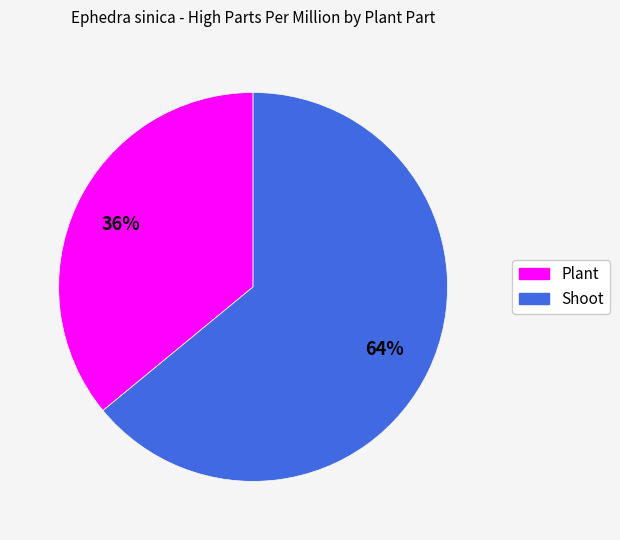

What percentage is the Plant slice, to the nearest percent?

36%